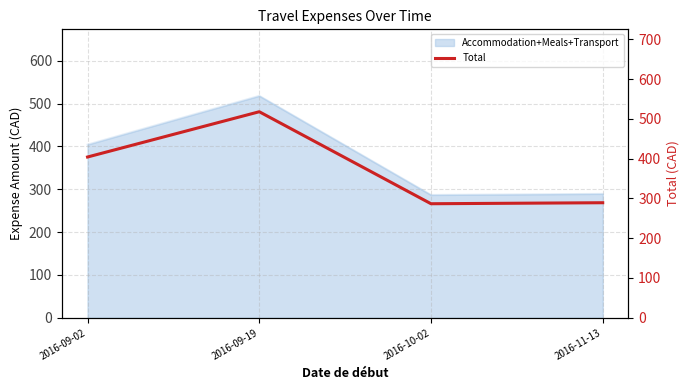

The chart shows a value of 229.1 at 2016-09-19. True or false?

False